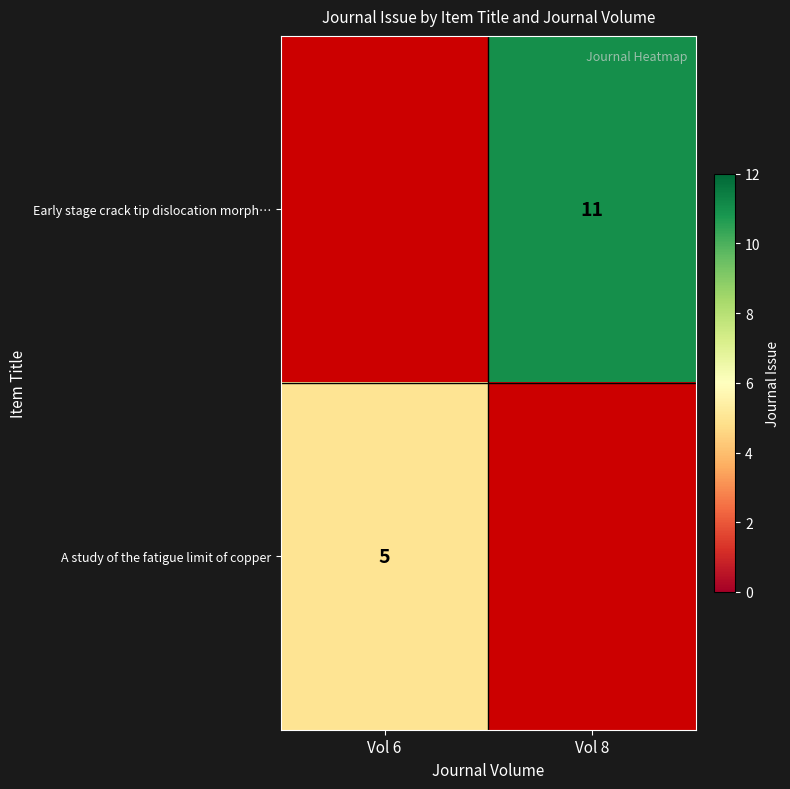

How many Early stage crack tip dislocation morph… values are between 0 and 11?

2